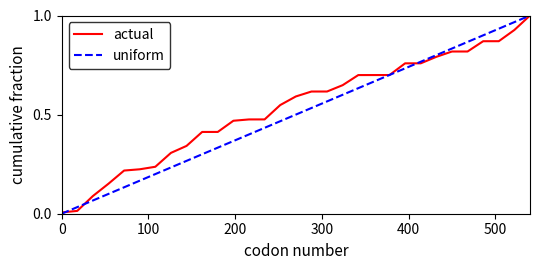

Does the chart have visible grid lines?

No